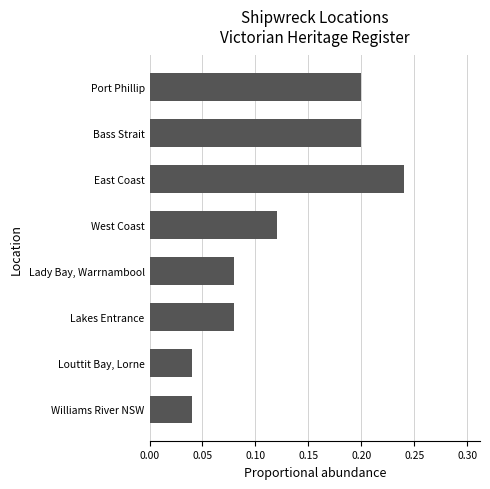

What is the change in value from Williams River NSW to West Coast?

+0.1